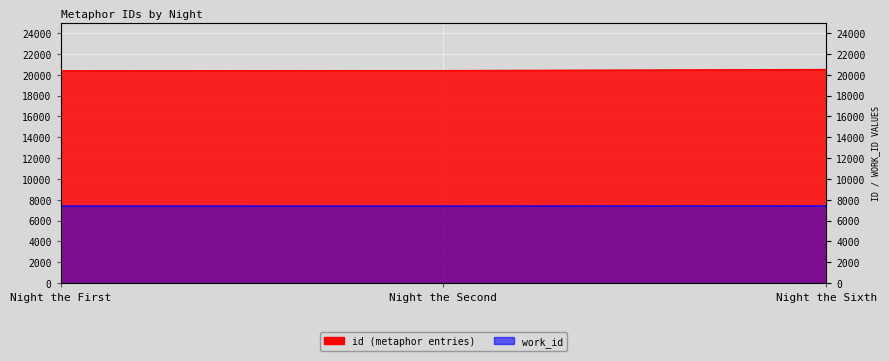

What is the value of the 3rd point from the left?

20512